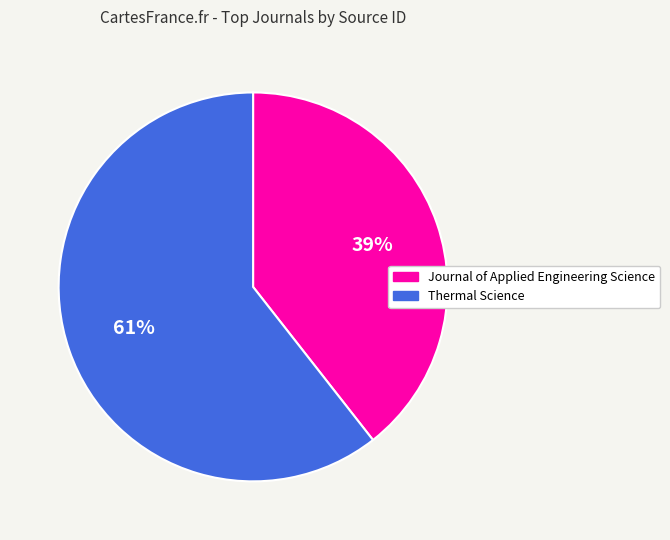

Which has a higher value, Journal of Applied Engineering Science or Thermal Science?

Thermal Science